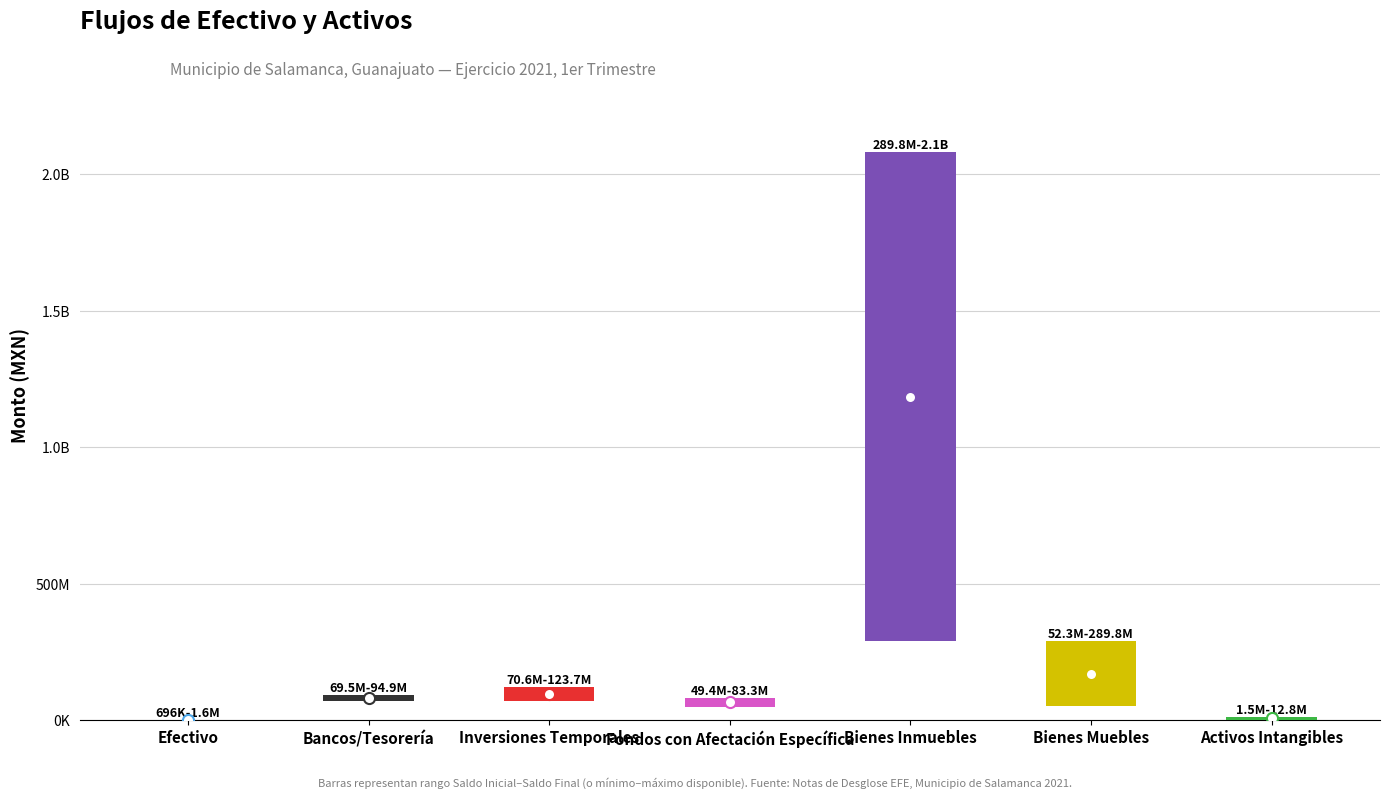

What is the value of the 6th bar from the left?

289822155.1